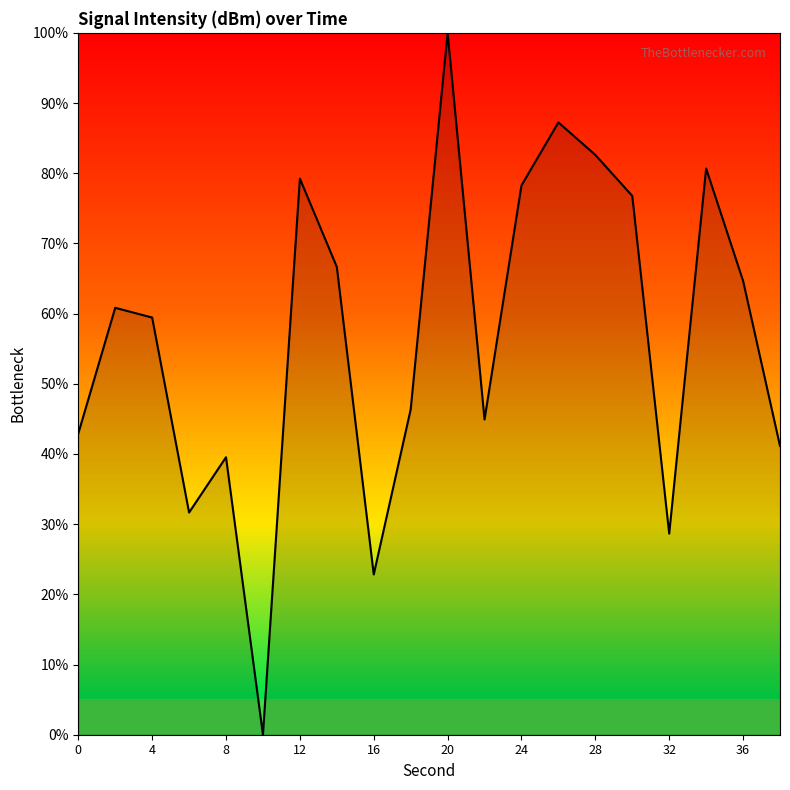

What is the difference between the maximum and minimum values?

100.0